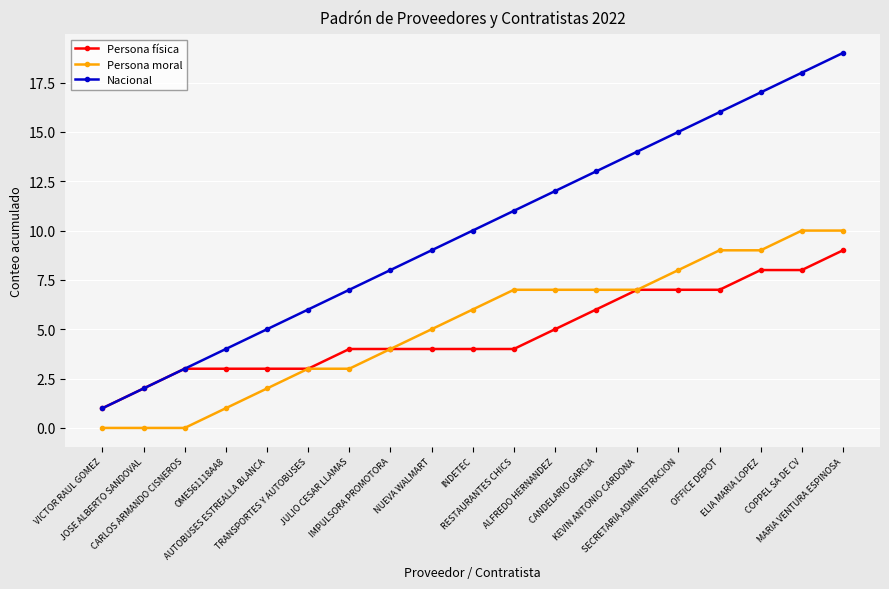

What is the label of the 17th point from the left?

ELIA MARIA LOPEZ